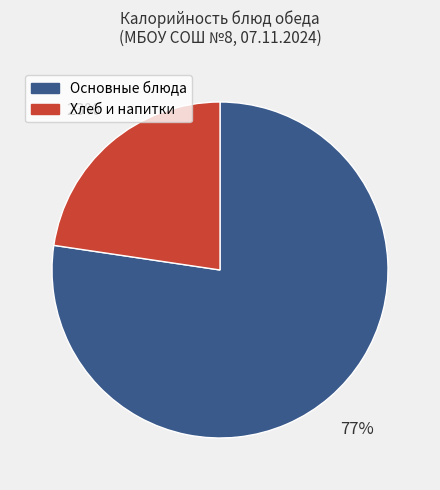

To the nearest percent, what portion does Основные блюда represent?

77%